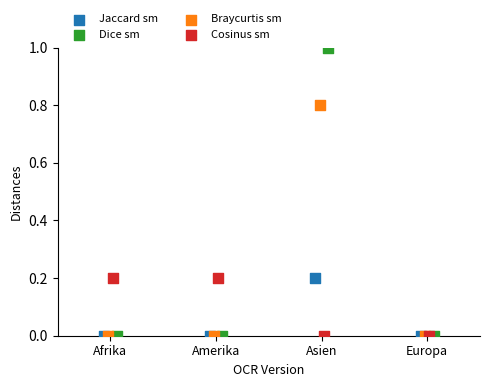

What are all the series names shown in the legend?

Jaccard sm, Dice sm, Braycurtis sm, Cosinus sm